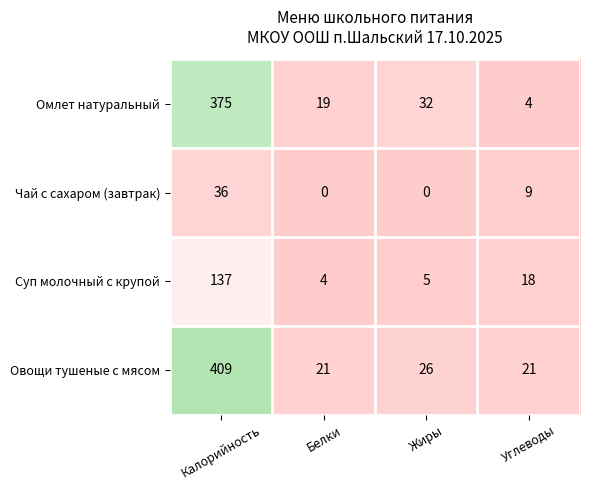

What is the difference between the second highest and minimum values in the Суп молочный с крупой series?

14